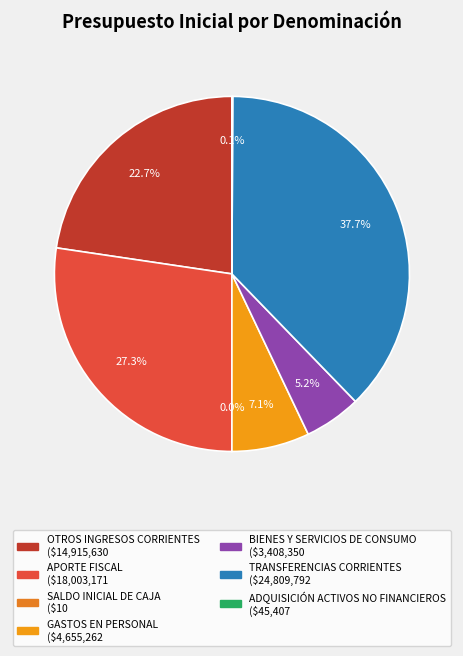

What is the smallest slice in the pie chart?

SALDO INICIAL DE CAJA